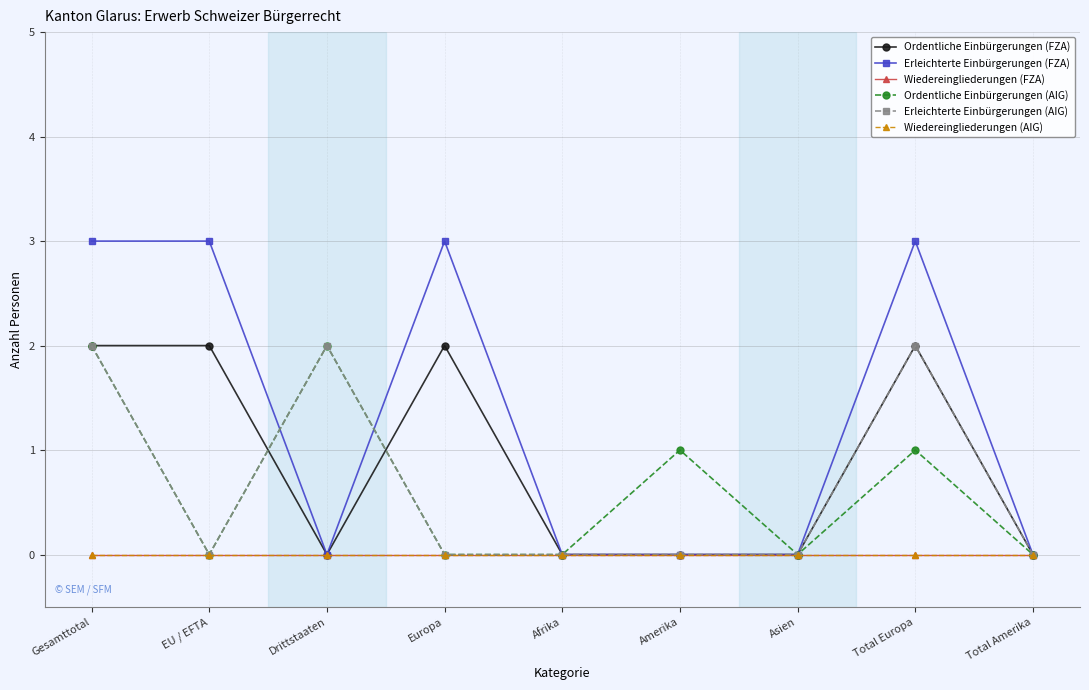

Which label corresponds to the smallest value in the chart?

Drittstaaten